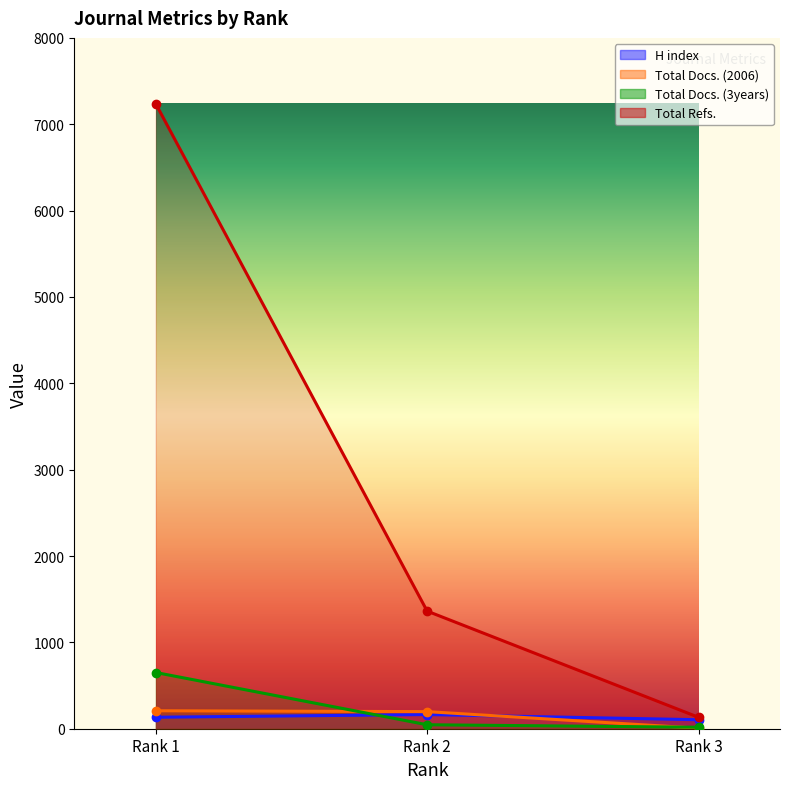

Is the value of H index at Rank 3 greater than the value of Total Docs. (2006) at Rank 3?

Yes